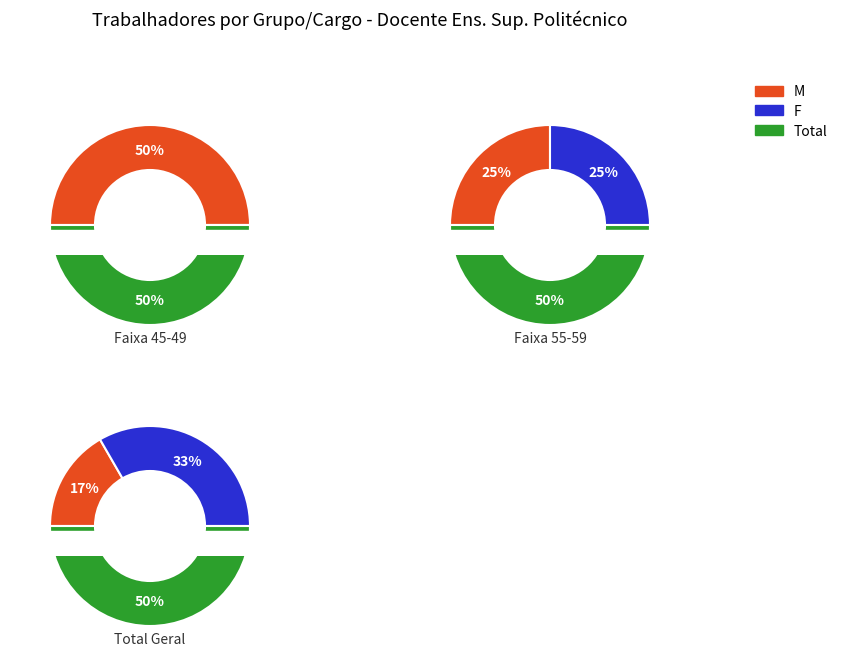

Does total_values represent more than half of the total?

No